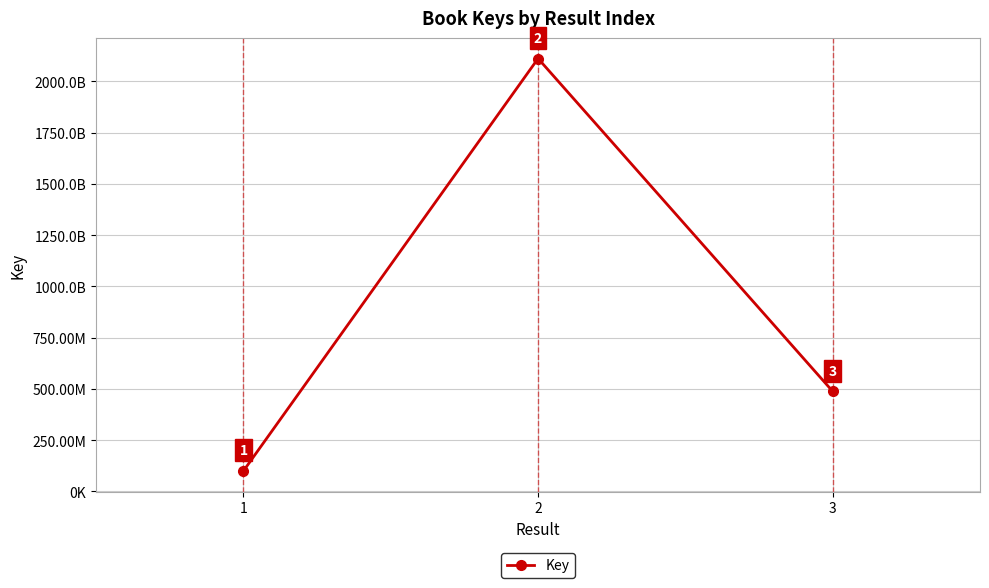

The chart shows a value of 174503278 at 1. True or false?

False